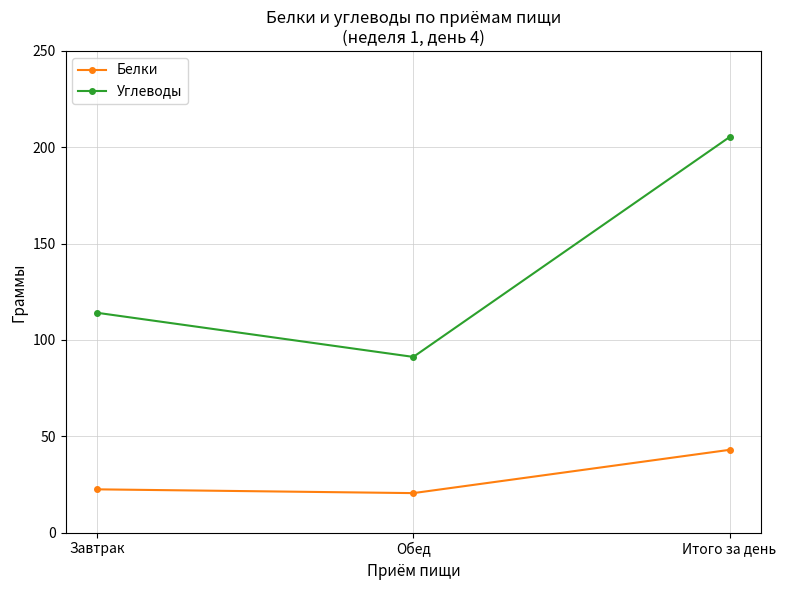

The value of Углеводы at Обед is 62.0. True or false?

False